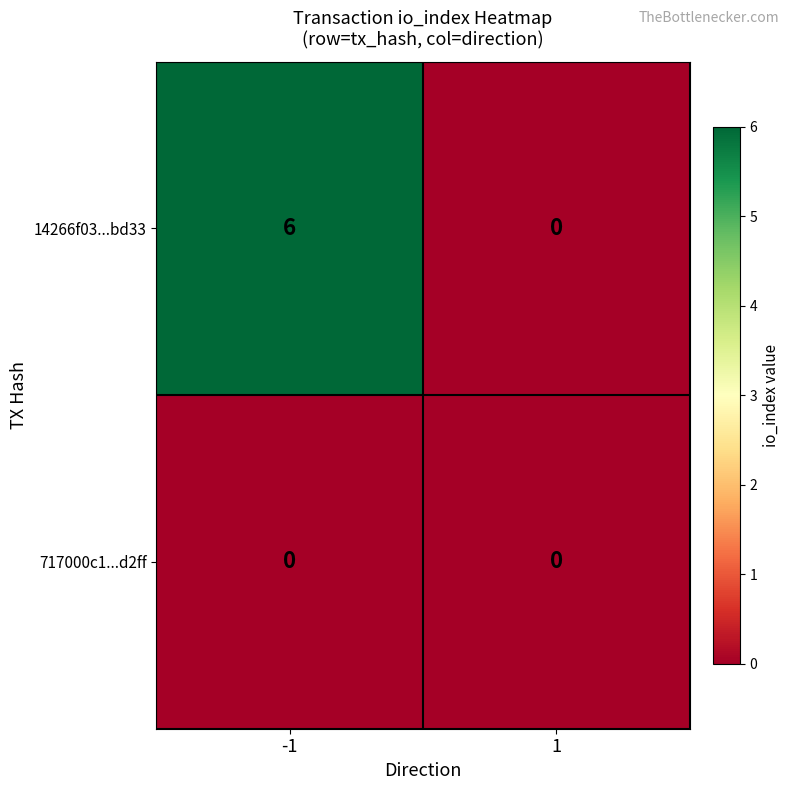

List the series in order of their overall mean, lowest first.

717000c1...d2ff, 14266f03...bd33